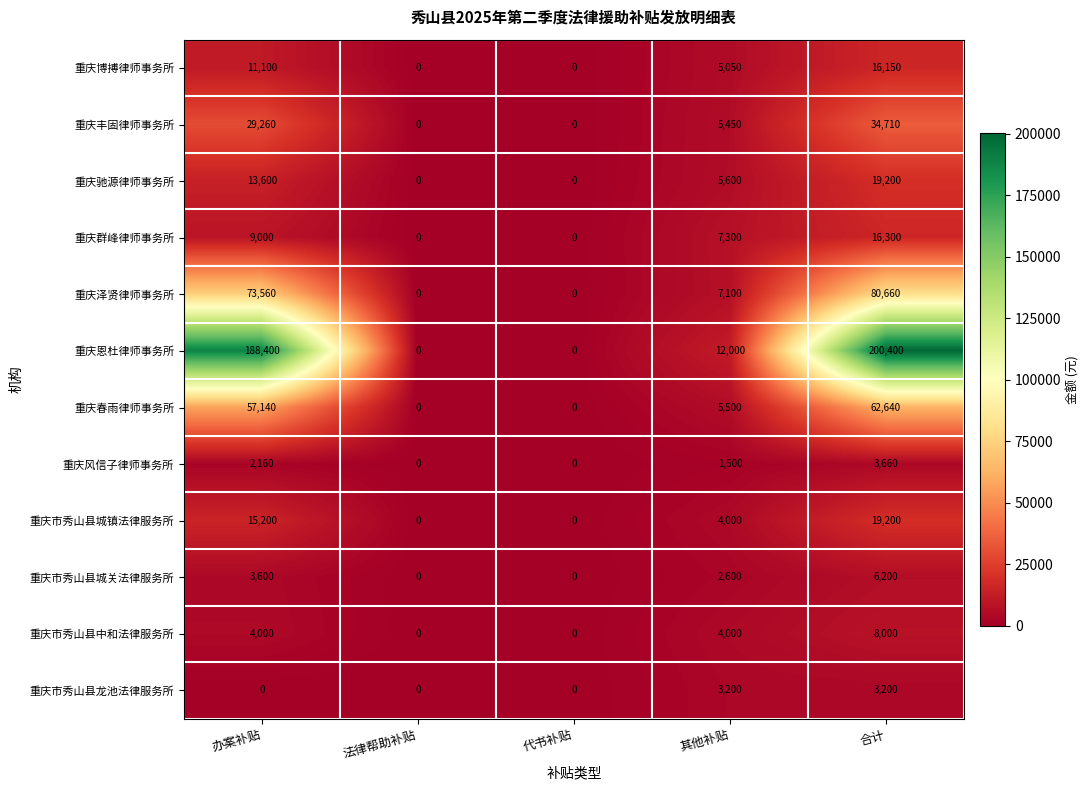

Which series has the widest spread of values?

重庆恩杜律师事务所